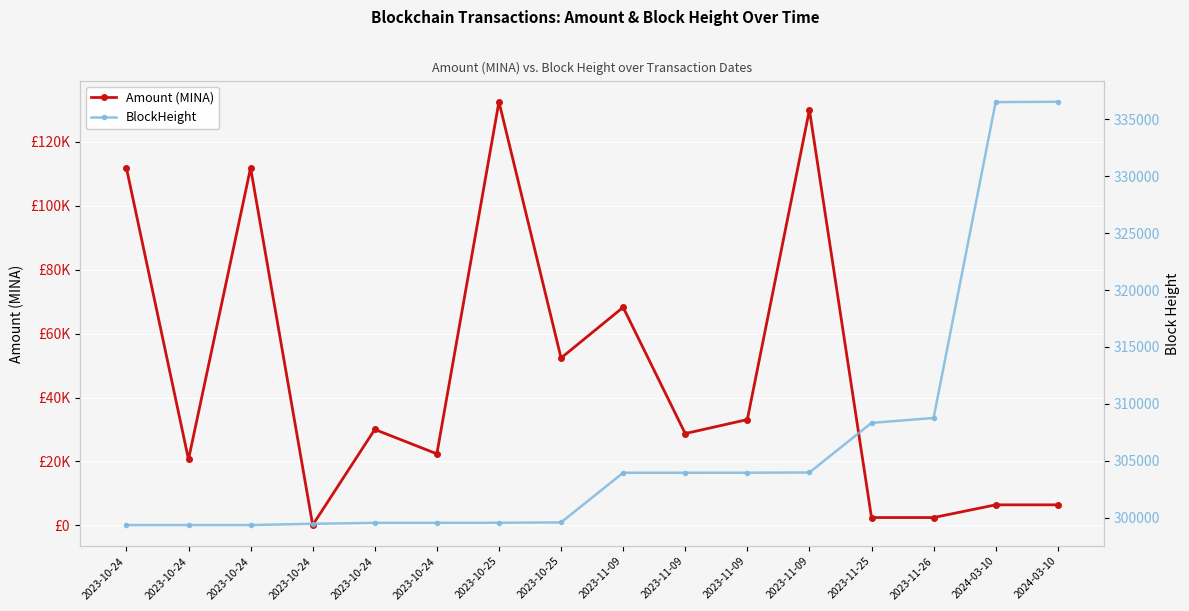

List the series in order of their peak value, lowest first.

Amount (MINA), BlockHeight